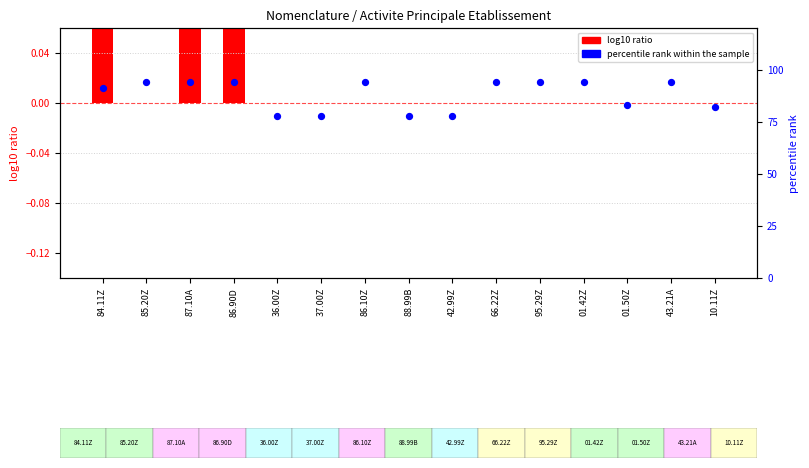

What is the total value across all series at 36.00Z?

78.0